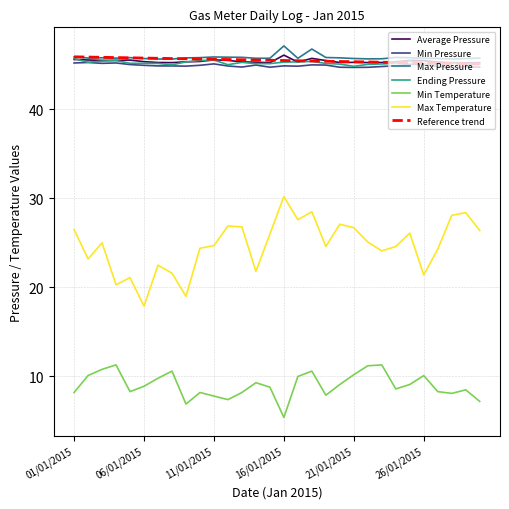

What is the maximum value shown in the chart?

47.1